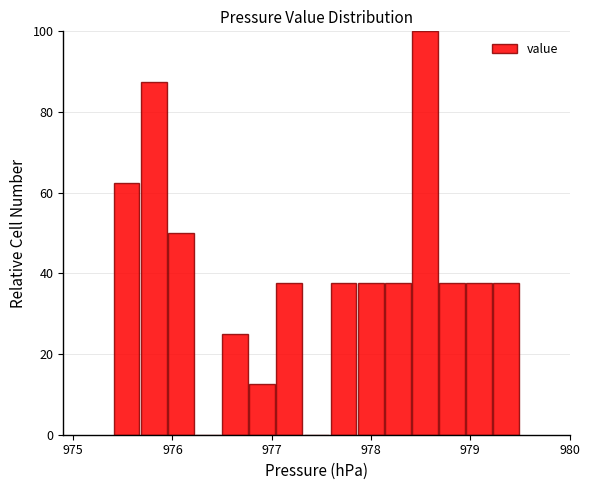

Read against the x-axis, roughly where is the centre of the tallest bar?

978.5